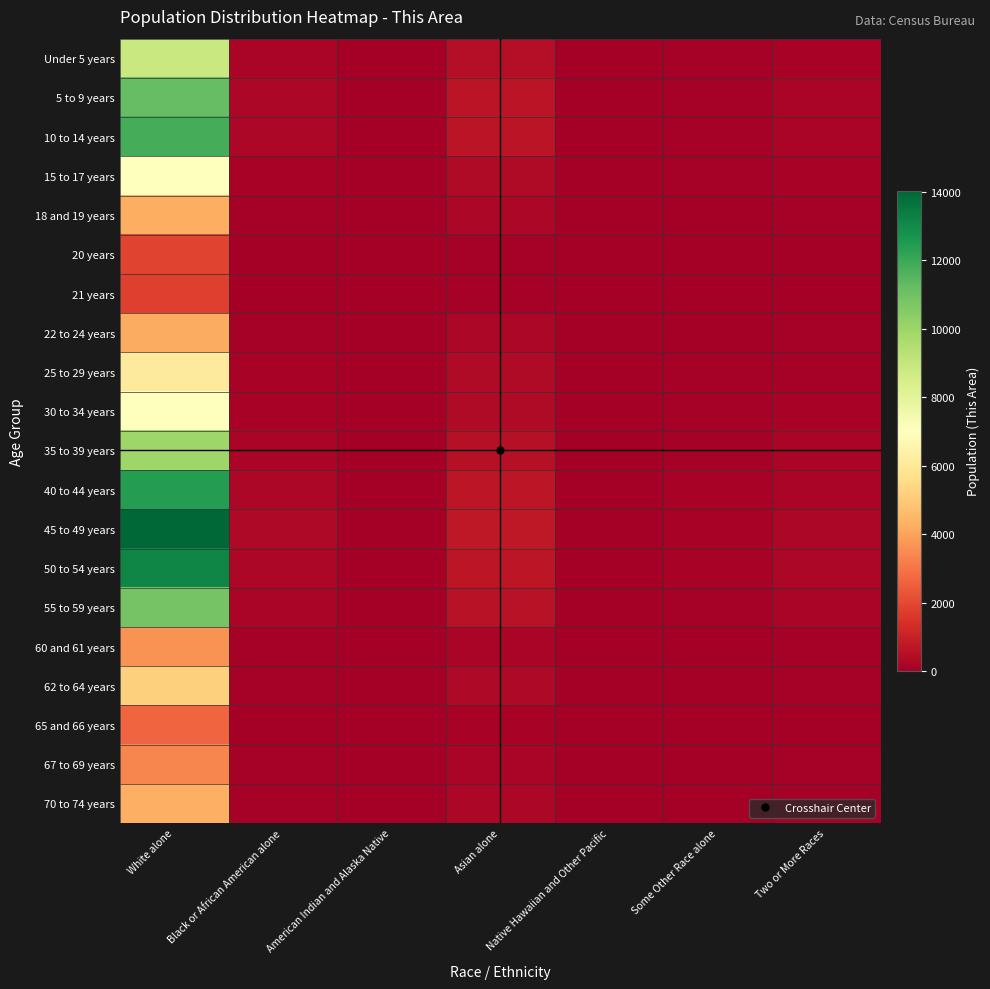

Reading right to left, extract all data points from this chart.

Under 5 years: Two or More Races=152	Some Other Race alone=80	Native Hawaiian and Other Pacific=2	Asian alone=477	American Indian and Alaska Native=14	Black or African American alone=177	White alone=8843
5 to 9 years: Two or More Races=193	Some Other Race alone=101	Native Hawaiian and Other Pacific=2	Asian alone=605	American Indian and Alaska Native=18	Black or African American alone=224	White alone=11211
10 to 14 years: Two or More Races=204	Some Other Race alone=107	Native Hawaiian and Other Pacific=3	Asian alone=639	American Indian and Alaska Native=19	Black or African American alone=237	White alone=11835
15 to 17 years: Two or More Races=120	Some Other Race alone=63	Native Hawaiian and Other Pacific=2	Asian alone=376	American Indian and Alaska Native=11	Black or African American alone=139	White alone=6972
18 and 19 years: Two or More Races=73	Some Other Race alone=38	Native Hawaiian and Other Pacific=1	Asian alone=229	American Indian and Alaska Native=7	Black or African American alone=85	White alone=4244
20 years: Two or More Races=32	Some Other Race alone=17	Native Hawaiian and Other Pacific=0	Asian alone=101	American Indian and Alaska Native=3	Black or African American alone=37	White alone=1874
21 years: Two or More Races=31	Some Other Race alone=16	Native Hawaiian and Other Pacific=0	Asian alone=96	American Indian and Alaska Native=3	Black or African American alone=36	White alone=1778
22 to 24 years: Two or More Races=73	Some Other Race alone=38	Native Hawaiian and Other Pacific=1	Asian alone=227	American Indian and Alaska Native=7	Black or African American alone=84	White alone=4213
25 to 29 years: Two or More Races=105	Some Other Race alone=55	Native Hawaiian and Other Pacific=1	Asian alone=329	American Indian and Alaska Native=10	Black or African American alone=122	White alone=6099
30 to 34 years: Two or More Races=120	Some Other Race alone=63	Native Hawaiian and Other Pacific=2	Asian alone=376	American Indian and Alaska Native=11	Black or African American alone=139	White alone=6972
35 to 39 years: Two or More Races=171	Some Other Race alone=90	Native Hawaiian and Other Pacific=2	Asian alone=536	American Indian and Alaska Native=16	Black or African American alone=199	White alone=9938
40 to 44 years: Two or More Races=214	Some Other Race alone=113	Native Hawaiian and Other Pacific=3	Asian alone=671	American Indian and Alaska Native=20	Black or African American alone=249	White alone=12441
45 to 49 years: Two or More Races=242	Some Other Race alone=127	Native Hawaiian and Other Pacific=3	Asian alone=758	American Indian and Alaska Native=22	Black or African American alone=281	White alone=14036
50 to 54 years: Two or More Races=226	Some Other Race alone=119	Native Hawaiian and Other Pacific=3	Asian alone=708	American Indian and Alaska Native=21	Black or African American alone=262	White alone=13115
55 to 59 years: Two or More Races=188	Some Other Race alone=99	Native Hawaiian and Other Pacific=2	Asian alone=588	American Indian and Alaska Native=17	Black or African American alone=218	White alone=10891
60 and 61 years: Two or More Races=63	Some Other Race alone=33	Native Hawaiian and Other Pacific=1	Asian alone=197	American Indian and Alaska Native=6	Black or African American alone=73	White alone=3655
62 to 64 years: Two or More Races=90	Some Other Race alone=47	Native Hawaiian and Other Pacific=1	Asian alone=281	American Indian and Alaska Native=8	Black or African American alone=104	White alone=5207
65 and 66 years: Two or More Races=46	Some Other Race alone=24	Native Hawaiian and Other Pacific=1	Asian alone=143	American Indian and Alaska Native=4	Black or African American alone=53	White alone=2646
67 to 69 years: Two or More Races=58	Some Other Race alone=31	Native Hawaiian and Other Pacific=1	Asian alone=183	American Indian and Alaska Native=5	Black or African American alone=68	White alone=3385
70 to 74 years: Two or More Races=74	Some Other Race alone=39	Native Hawaiian and Other Pacific=1	Asian alone=233	American Indian and Alaska Native=7	Black or African American alone=86	White alone=4319